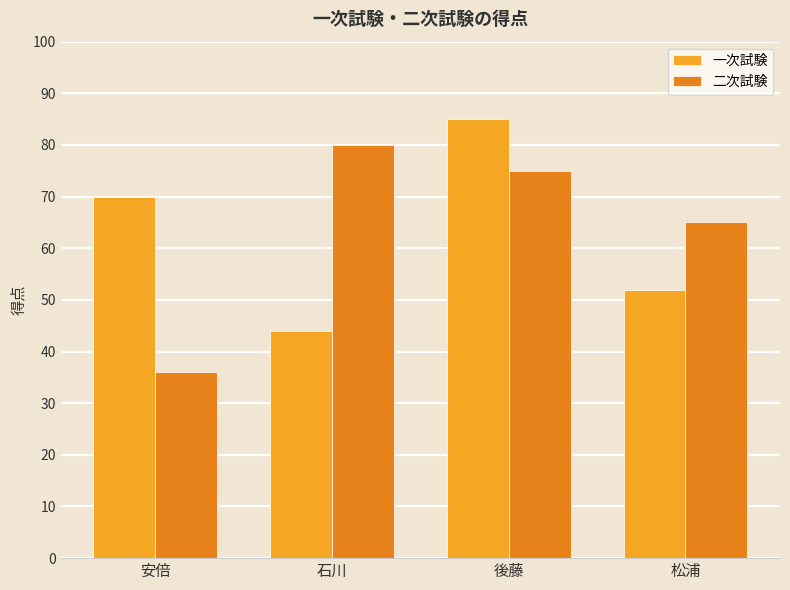

What is the greatest value displayed?

85